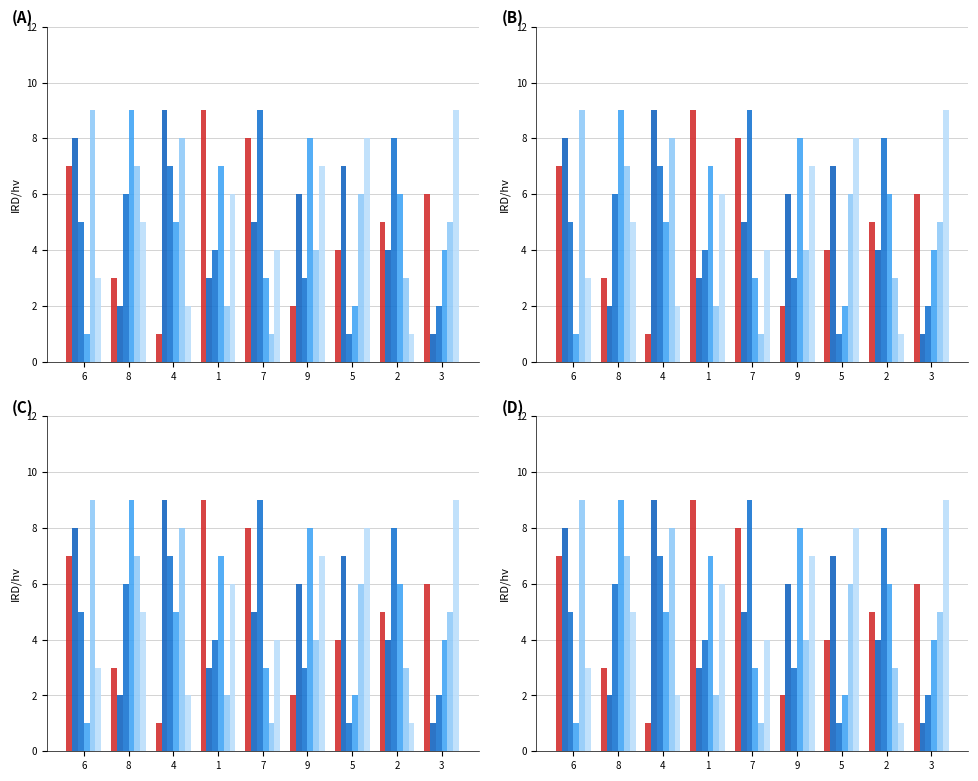

What is the minimum value shown in the chart?

1